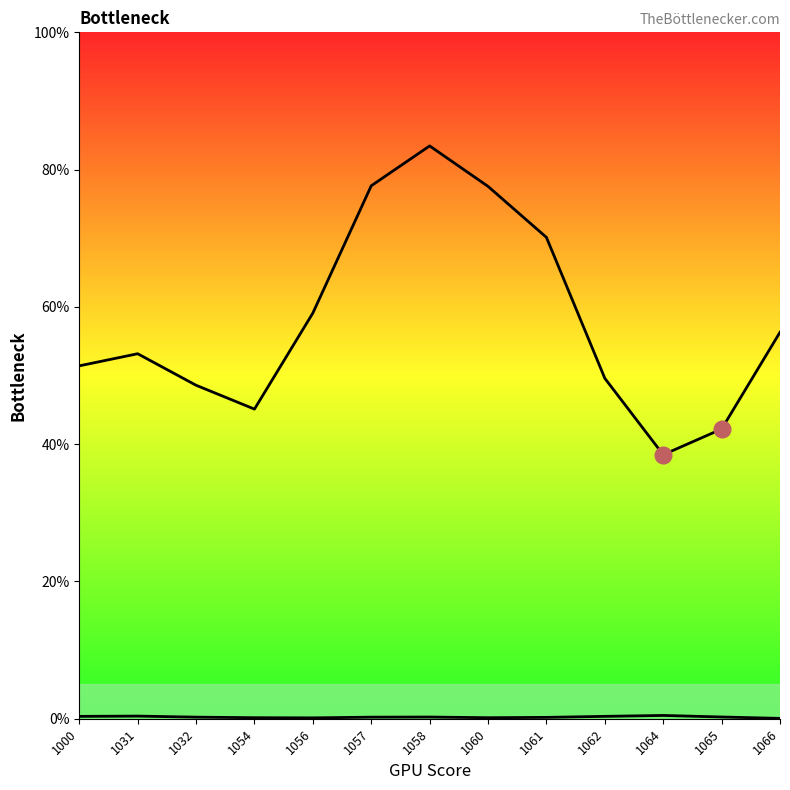

What is the average value of the col_A line series?

57.9